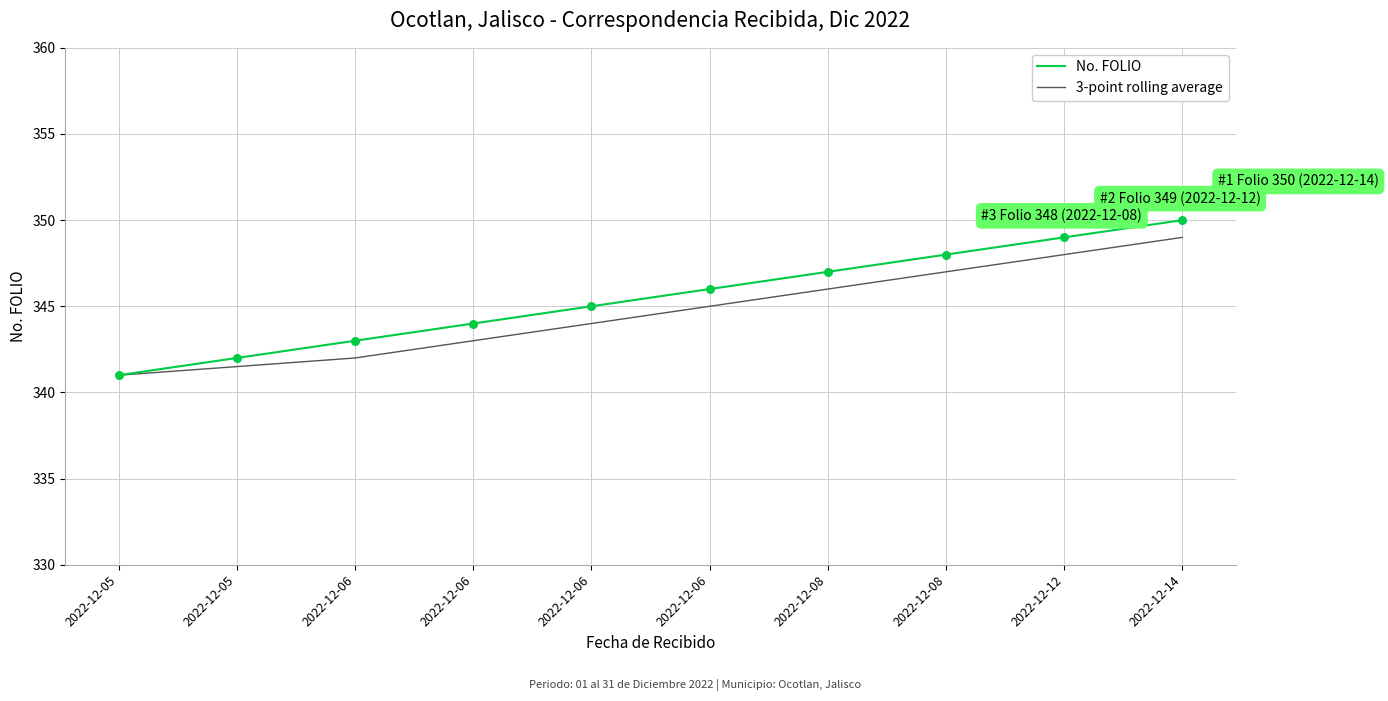

What are all the series names shown in the legend?

No. FOLIO, 3-point rolling average